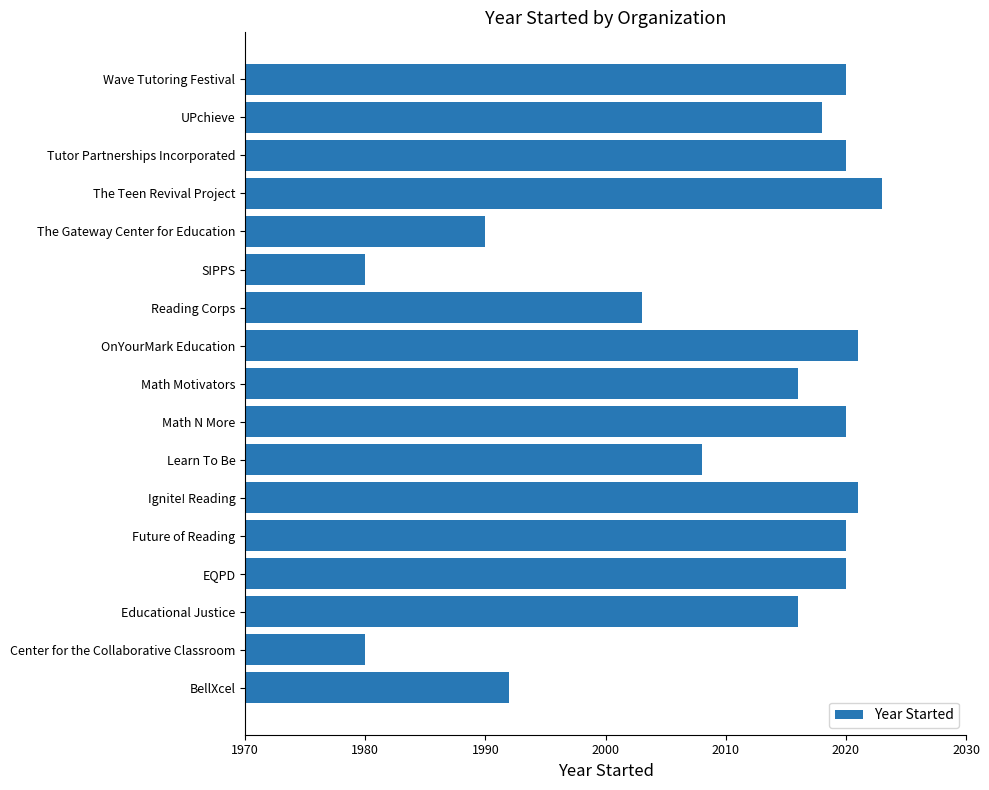

Which has a higher value, Learn To Be or Tutor Partnerships Incorporated?

Tutor Partnerships Incorporated